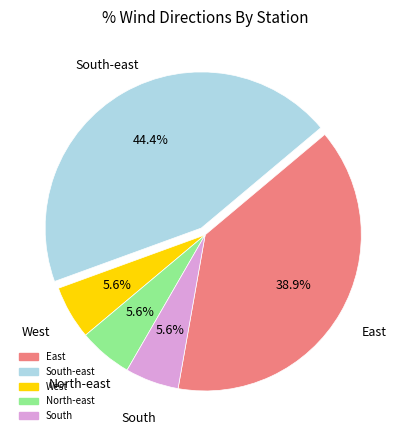

Is there any slice that represents more than half of the pie?

No